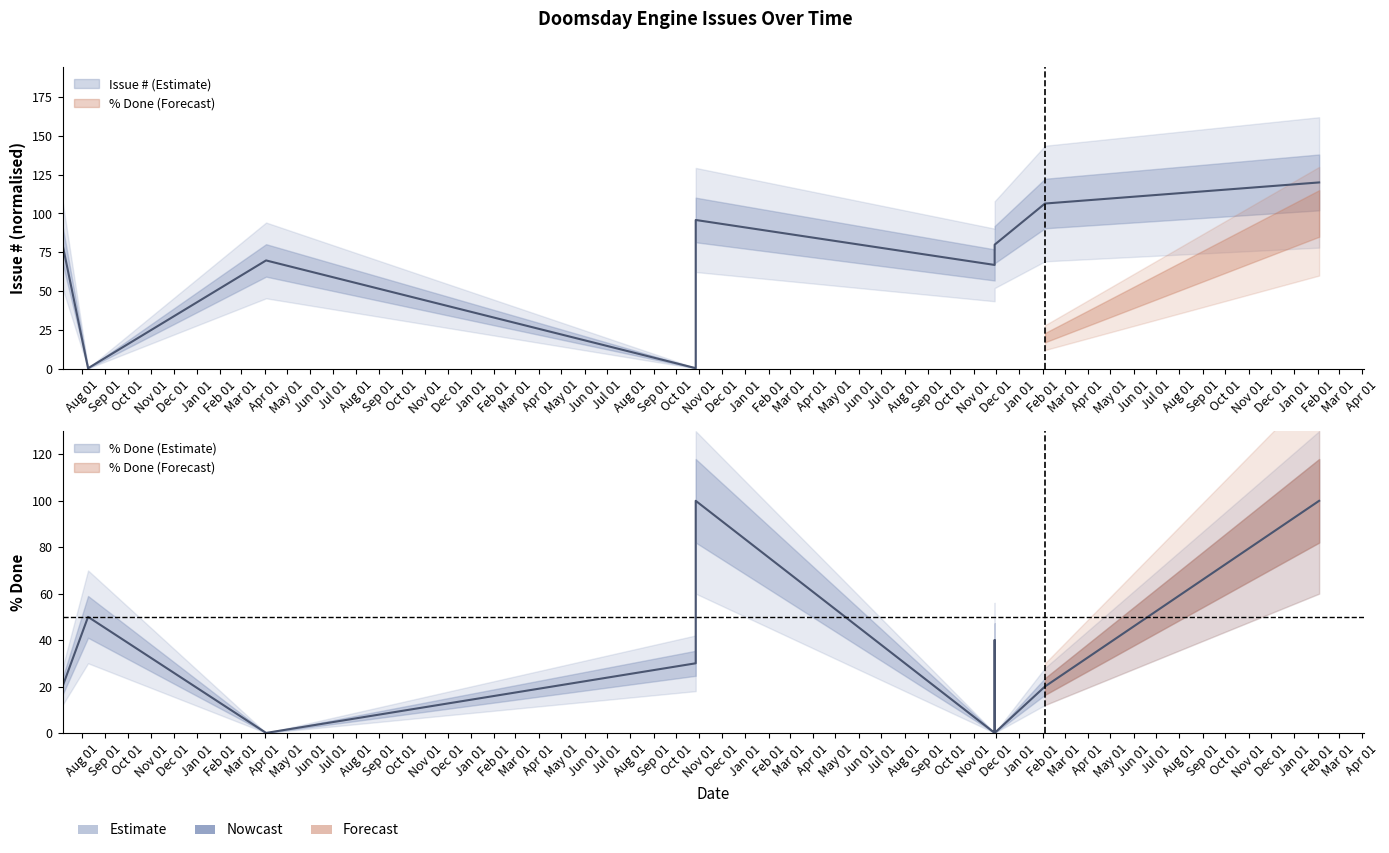

What is the spread (max minus min) of values at 2018-10-27?

29.7